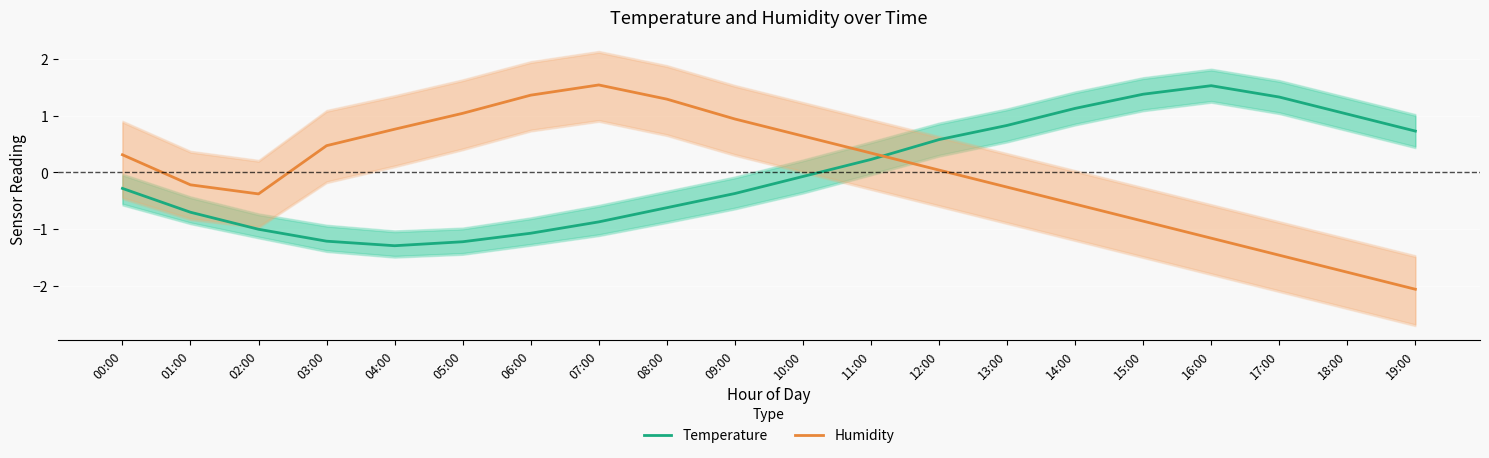

Between 16:00 and 09:00, which is larger?

16:00